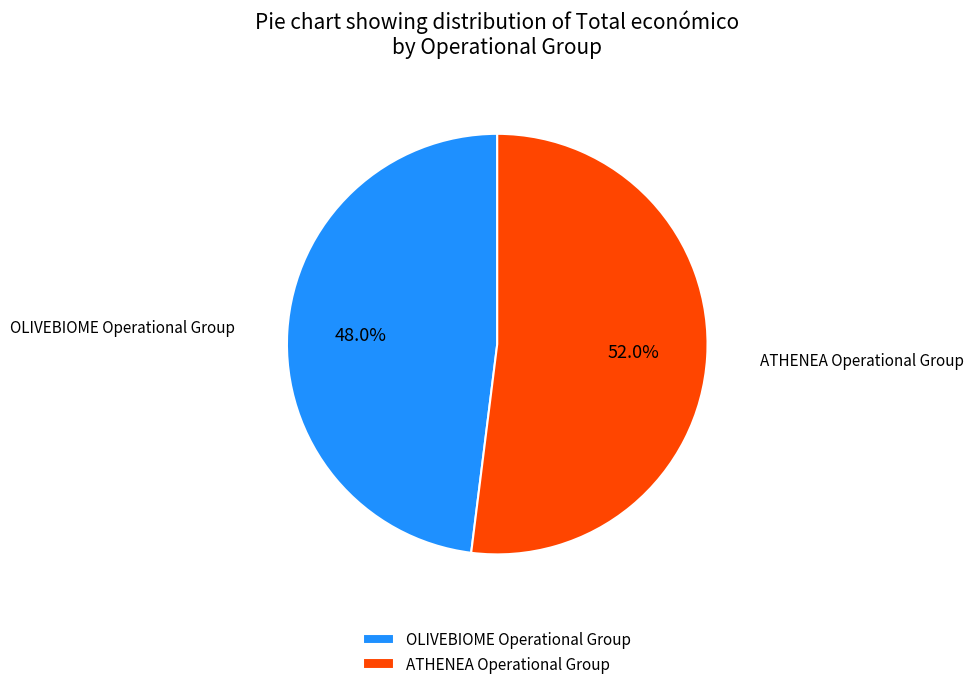

How many slices are in this pie chart?

2